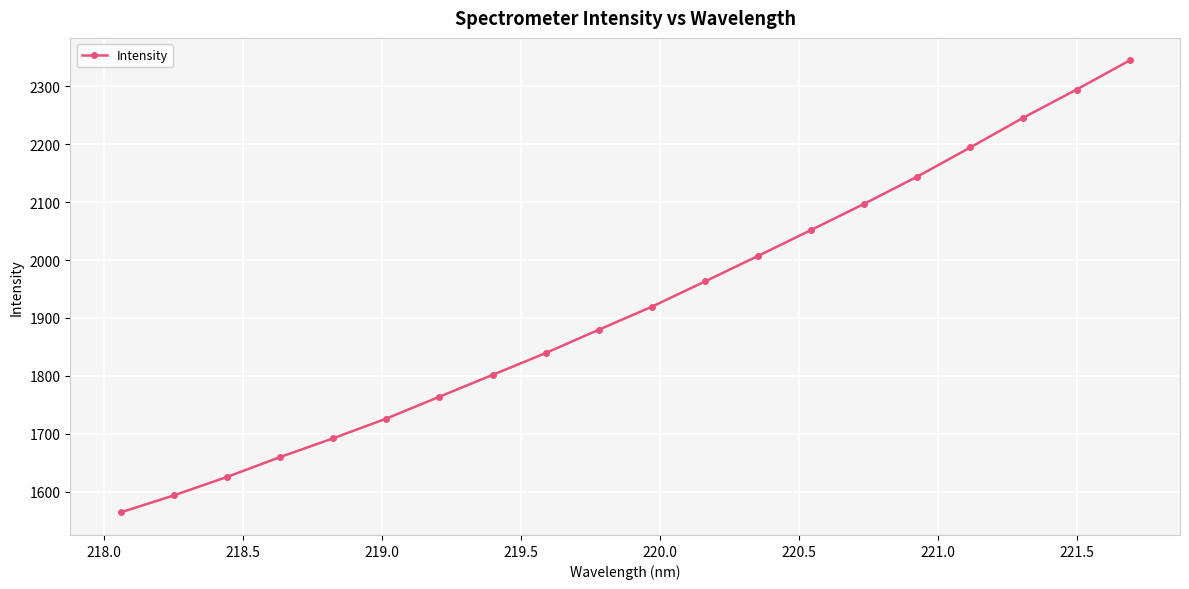

True or false: there are more than 1 points higher than both neighbors.

False